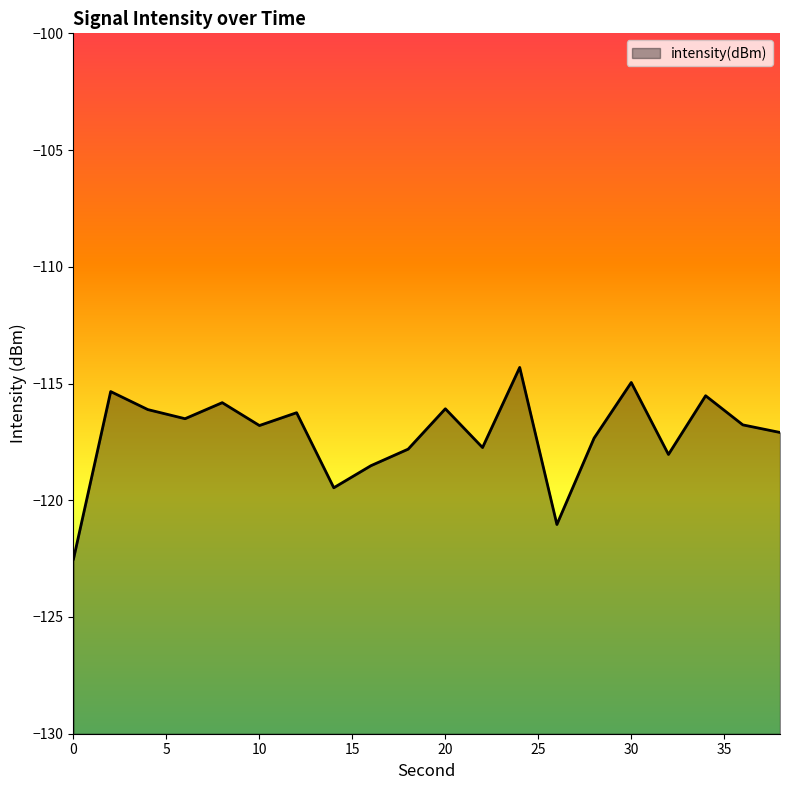

Count the number of data series in this chart.

1